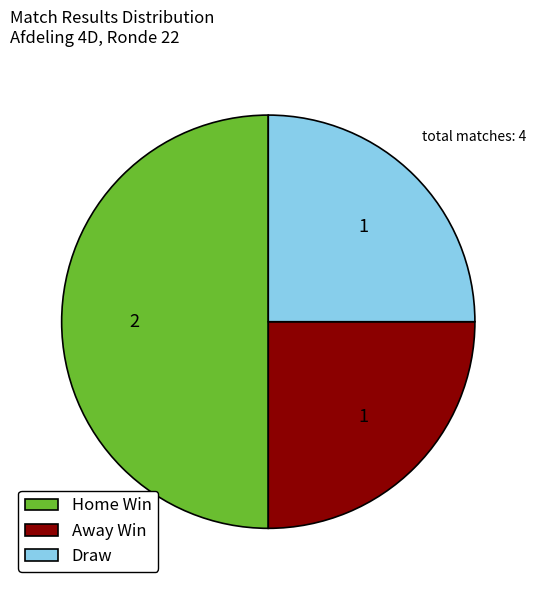

Is it true that Draw is 25% of the pie?

True